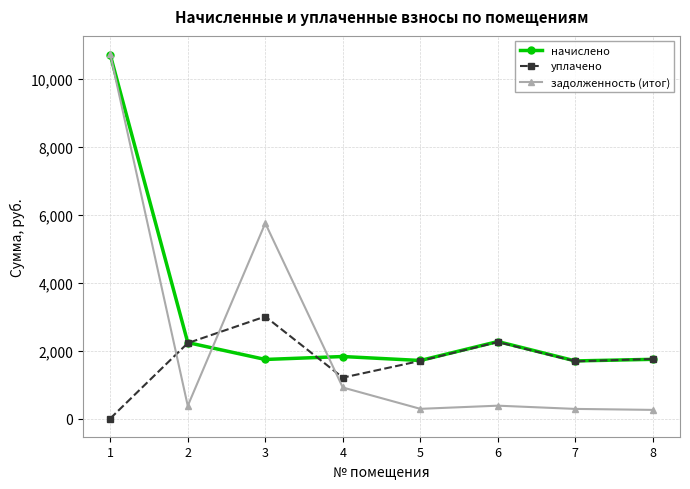

The value of уплачено at 2 is 2217.9. True or false?

True